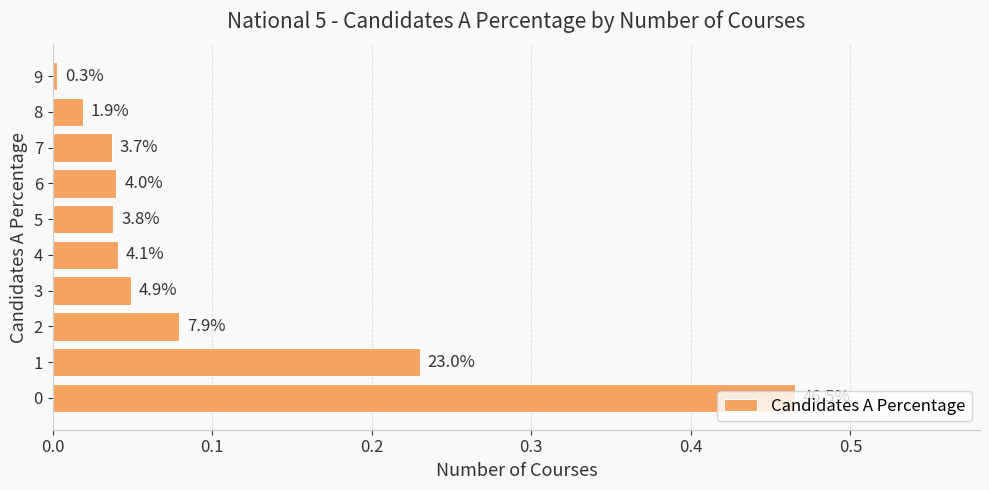

How many bars are there in total?

10